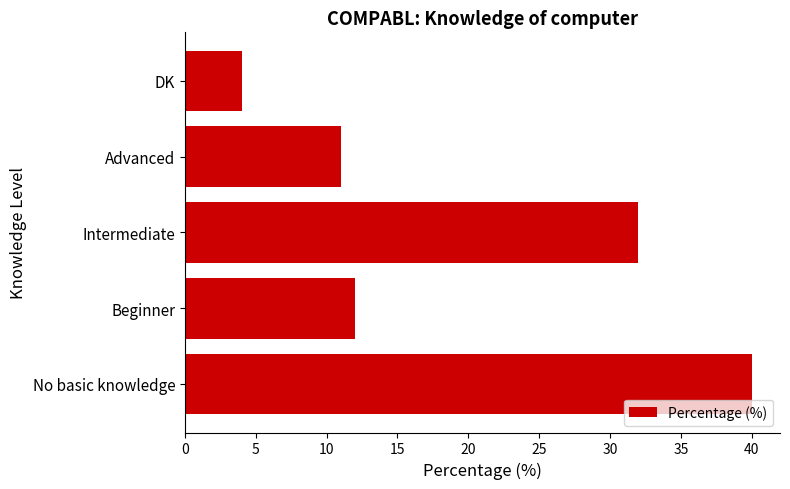

What is the average value?

20